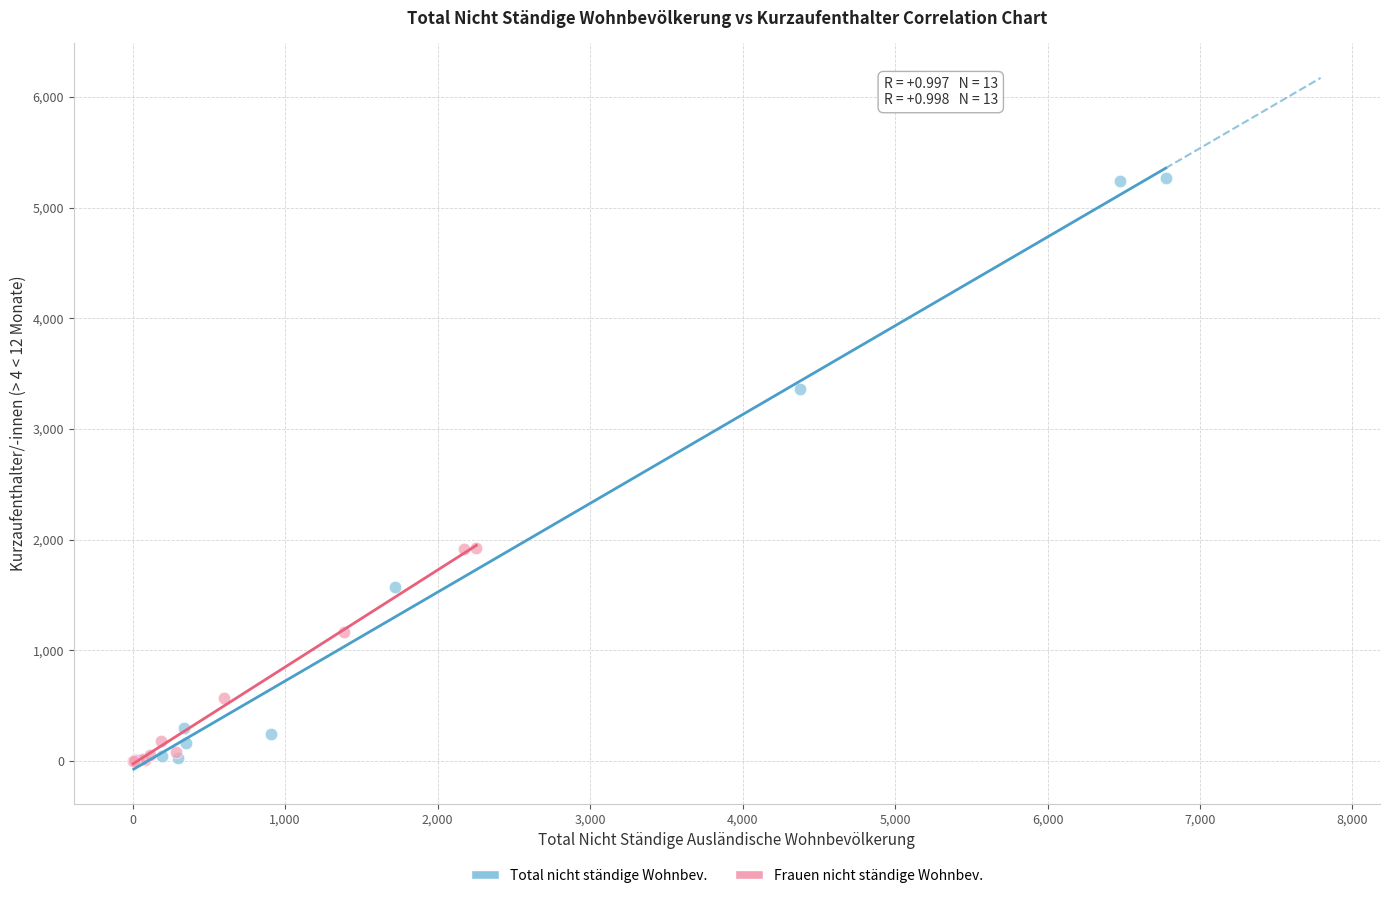

Which series reaches the maximum Y coordinate?

Total nicht ständige Wohnbev.